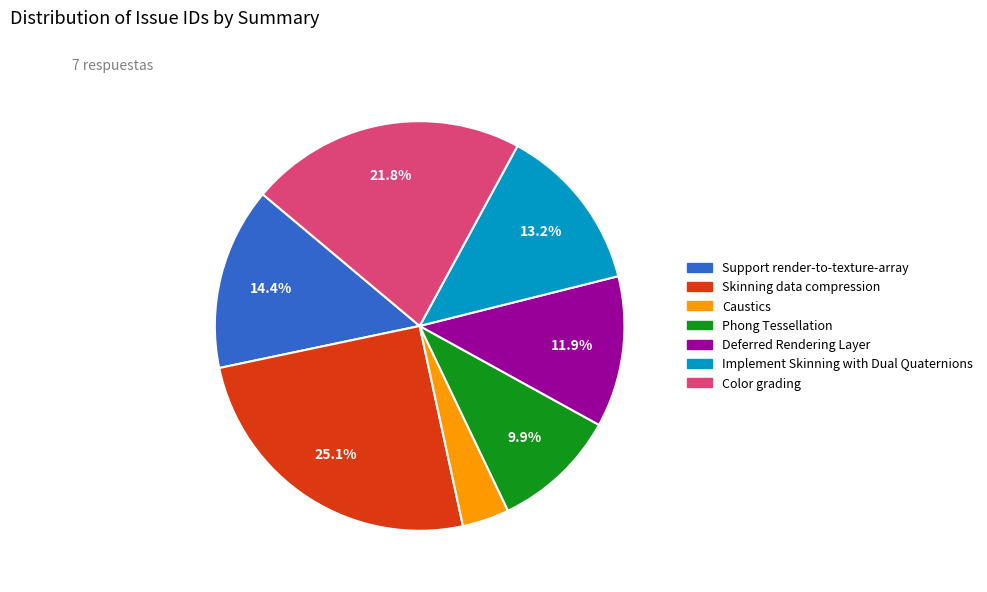

Is there any slice that represents more than half of the pie?

No